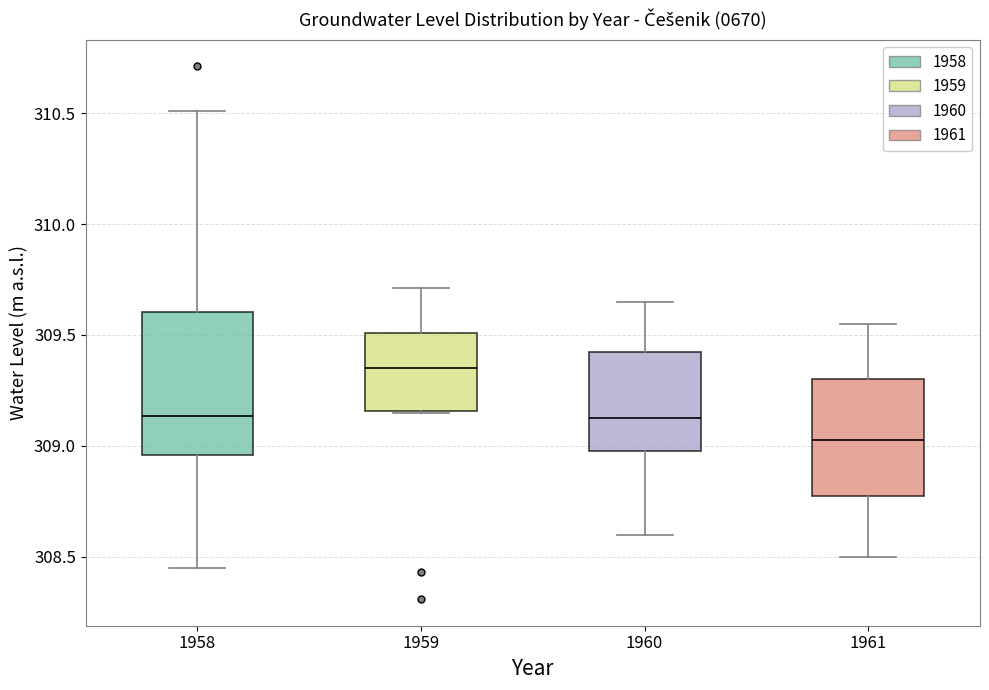

Which box is the tallest, from its lower edge to its upper edge?

1958